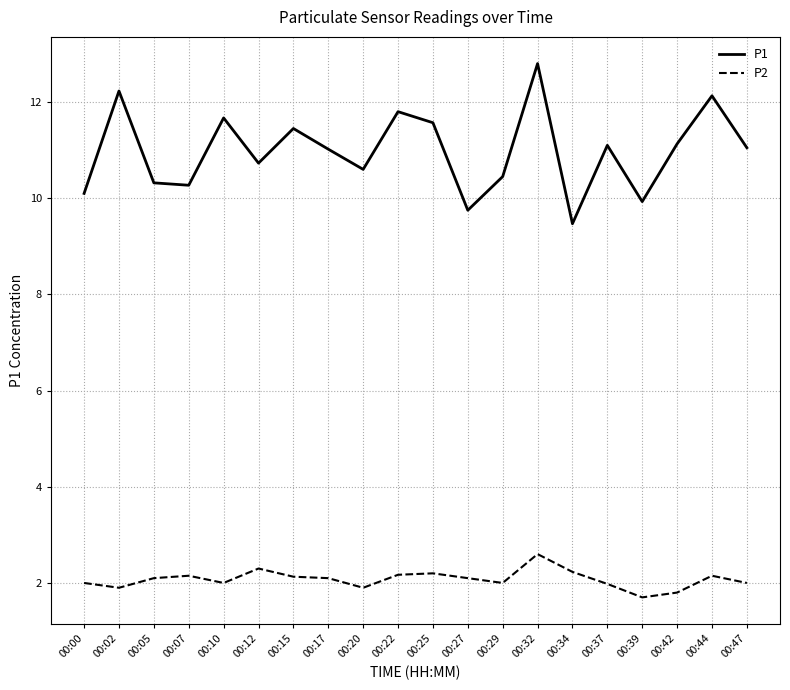

True or false: P2 and P1 cross at least once.

False